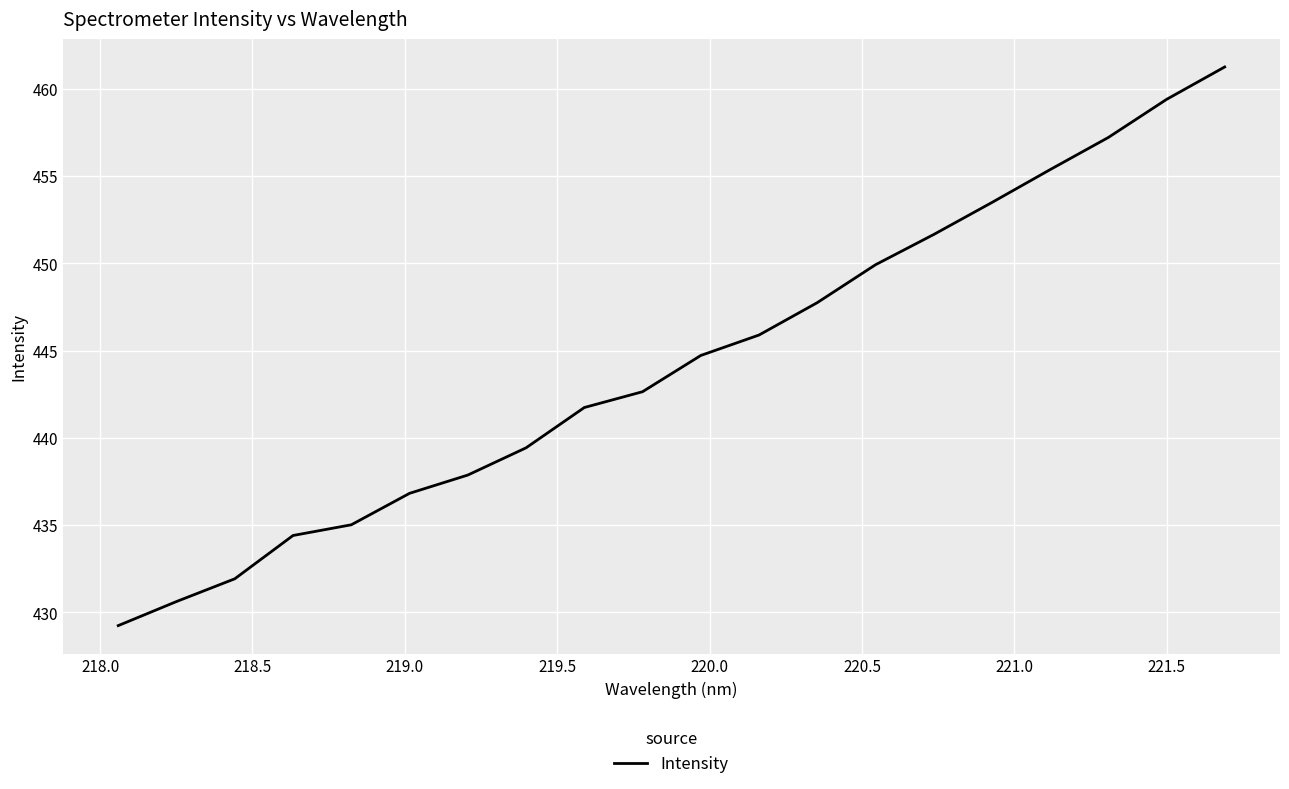

What is the smallest value displayed?

429.2